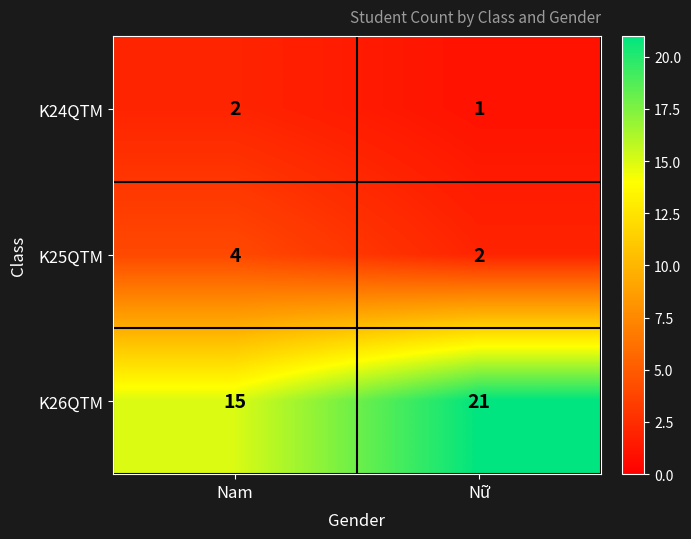

Which series has the widest spread of values?

K26QTM